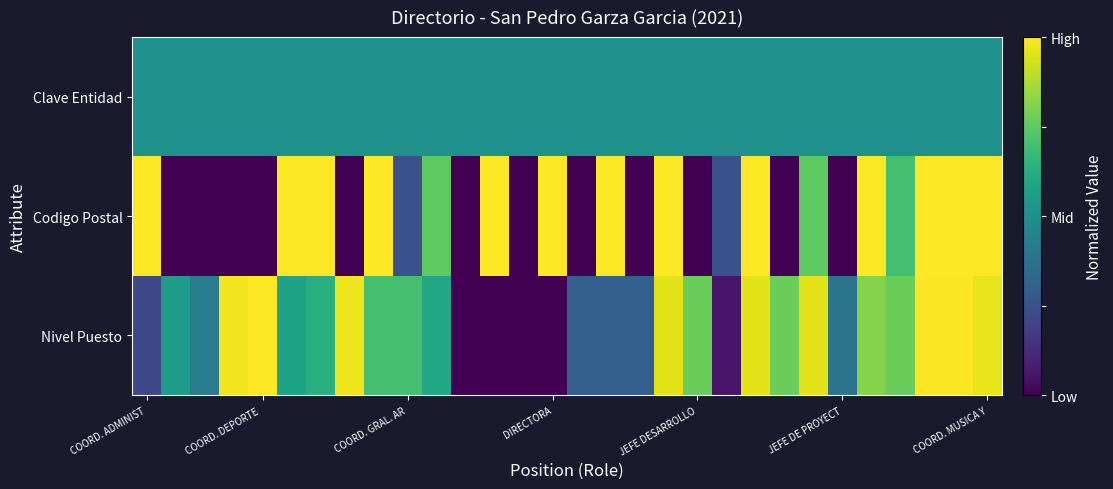

Reading right to left, transcribe all the data shown in this chart.

Nivel Puesto: 1.0	1.0	1.0	0.8	0.8	0.4	1.0	0.8	1.0	0.1	0.8	1.0	0.3	0.3	0.3	0.0	0.0	0.0	0.0	0.6	0.7	0.7	1.0	0.6	0.6	1.0	1.0	0.4	0.5	0.2
Codigo Postal: 1.0	1.0	1.0	0.7	1.0	0.0	0.8	0.0	1.0	0.2	0.0	1.0	0.0	1.0	0.0	1.0	0.0	1.0	0.0	0.8	0.2	1.0	0.0	1.0	1.0	0.0	0.0	0.0	0.0	1.0
Clave Entidad: 0.5	0.5	0.5	0.5	0.5	0.5	0.5	0.5	0.5	0.5	0.5	0.5	0.5	0.5	0.5	0.5	0.5	0.5	0.5	0.5	0.5	0.5	0.5	0.5	0.5	0.5	0.5	0.5	0.5	0.5